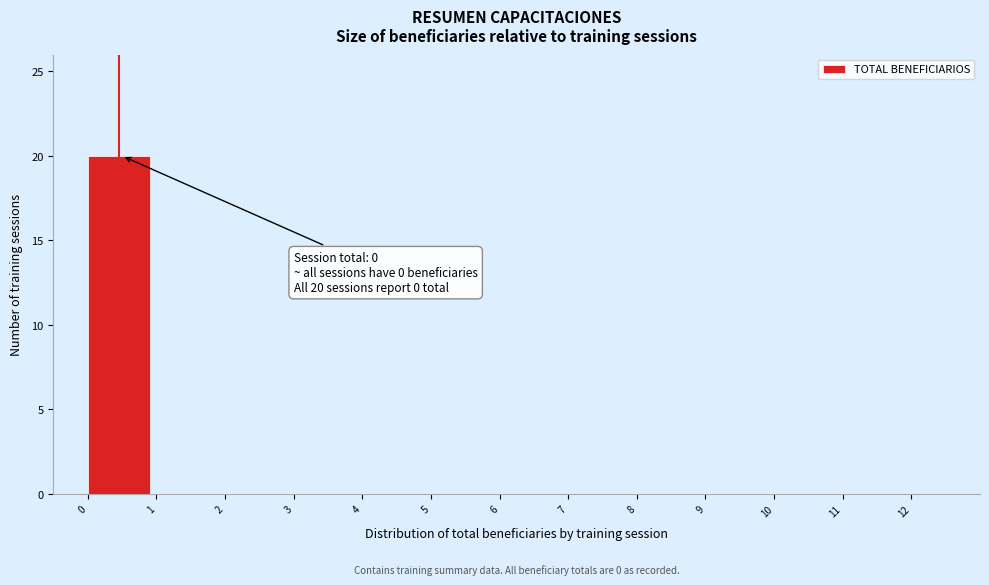

Which range on the x-axis has the tallest bar?

0 to 1